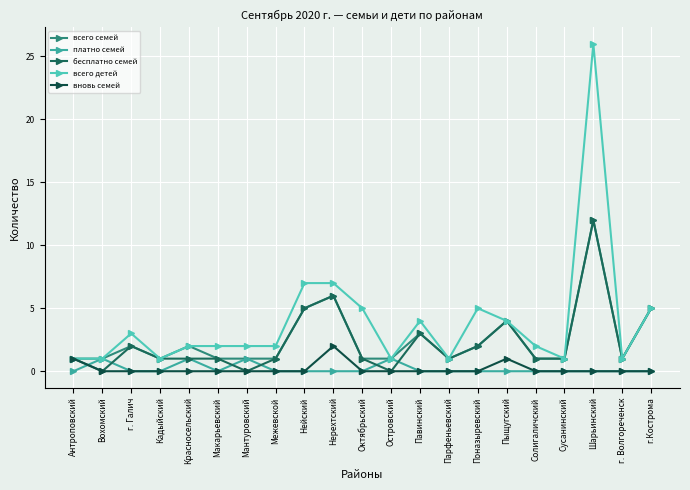

Reading left to right, list all the values displayed in this chart.

всего семей: 1	1	2	1	2	1	1	1	5	6	1	1	3	1	2	4	1	1	12	1	5
платно семей: 0	1	0	0	1	0	1	0	0	0	0	1	0	0	0	0	0	0	0	0	0
бесплатно семей: 1	0	2	1	1	1	0	1	5	6	1	0	3	1	2	4	1	1	12	1	5
всего детей: 1	1	3	1	2	2	2	2	7	7	5	1	4	1	5	4	2	1	26	1	5
вновь семей: 1	0	0	0	0	0	0	0	0	2	0	0	0	0	0	1	0	0	0	0	0